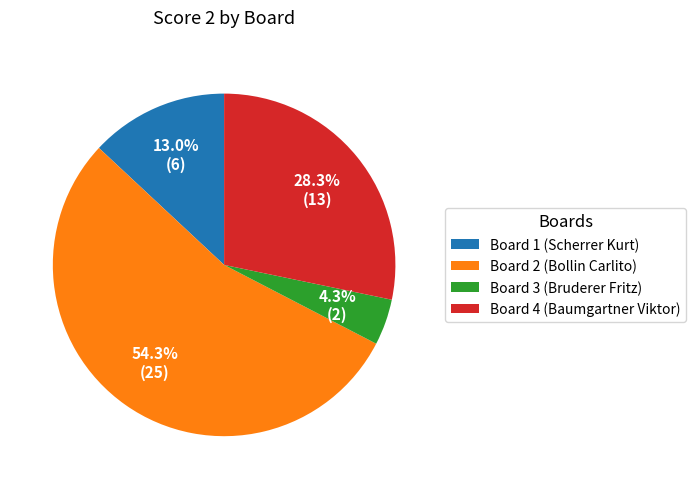

How many slices are in this pie chart?

4